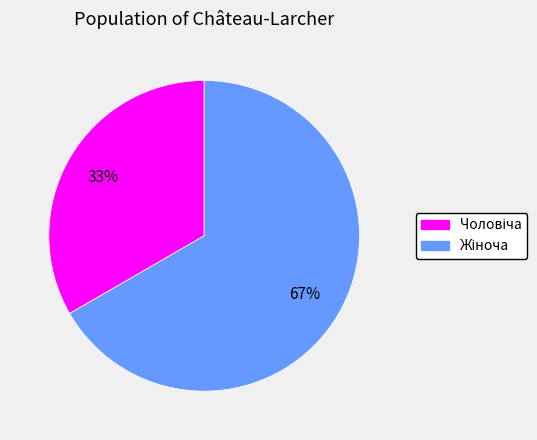

Is there a majority slice in this chart?

Yes